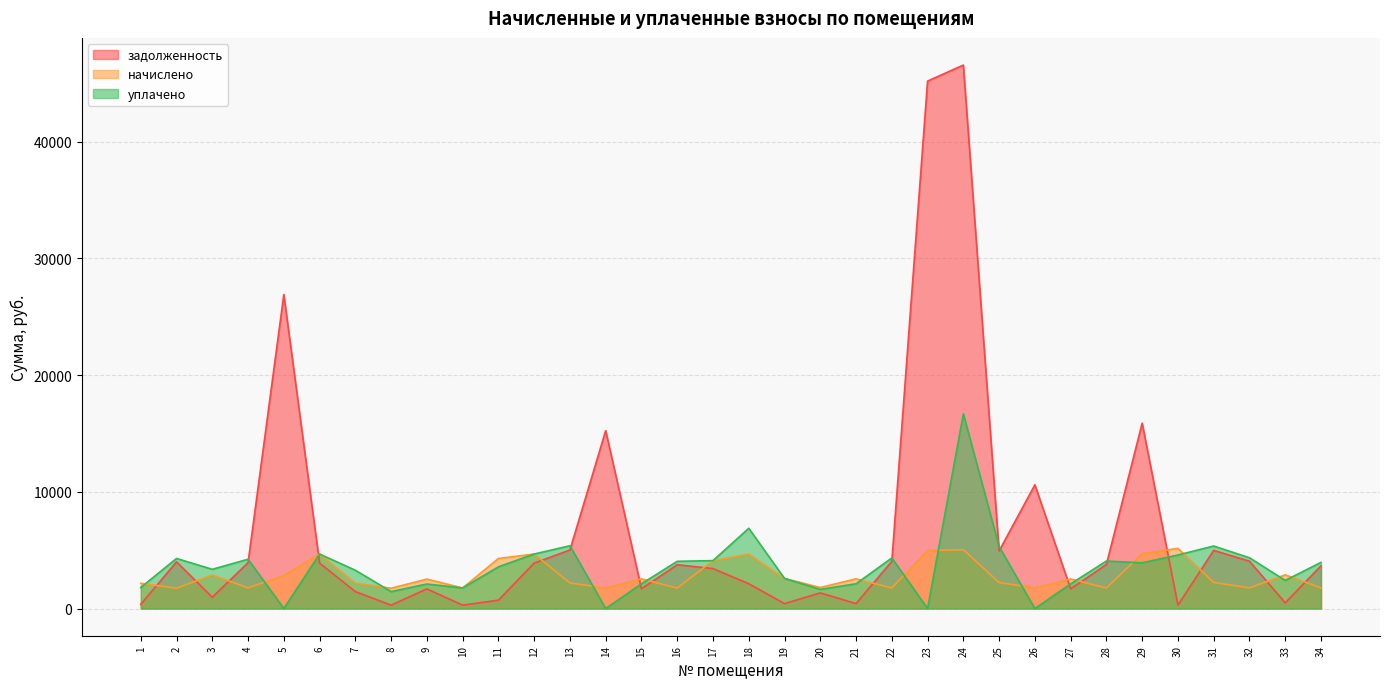

What is the approximate value of начислено at 6?

4670.9